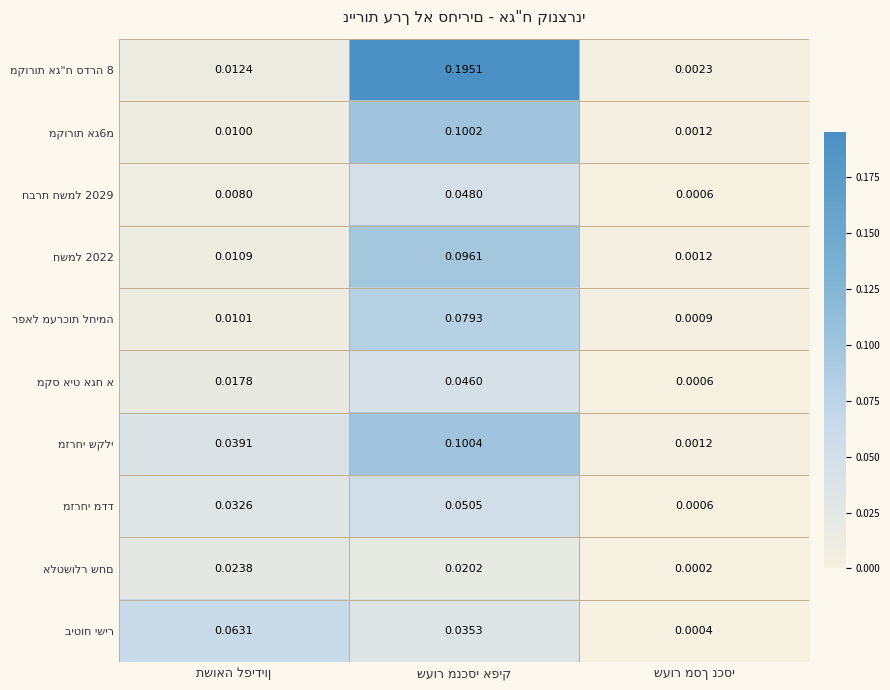

Is it true that אלטשולר שחם equals 0.0 at שעור מנכסי אפיק?

False